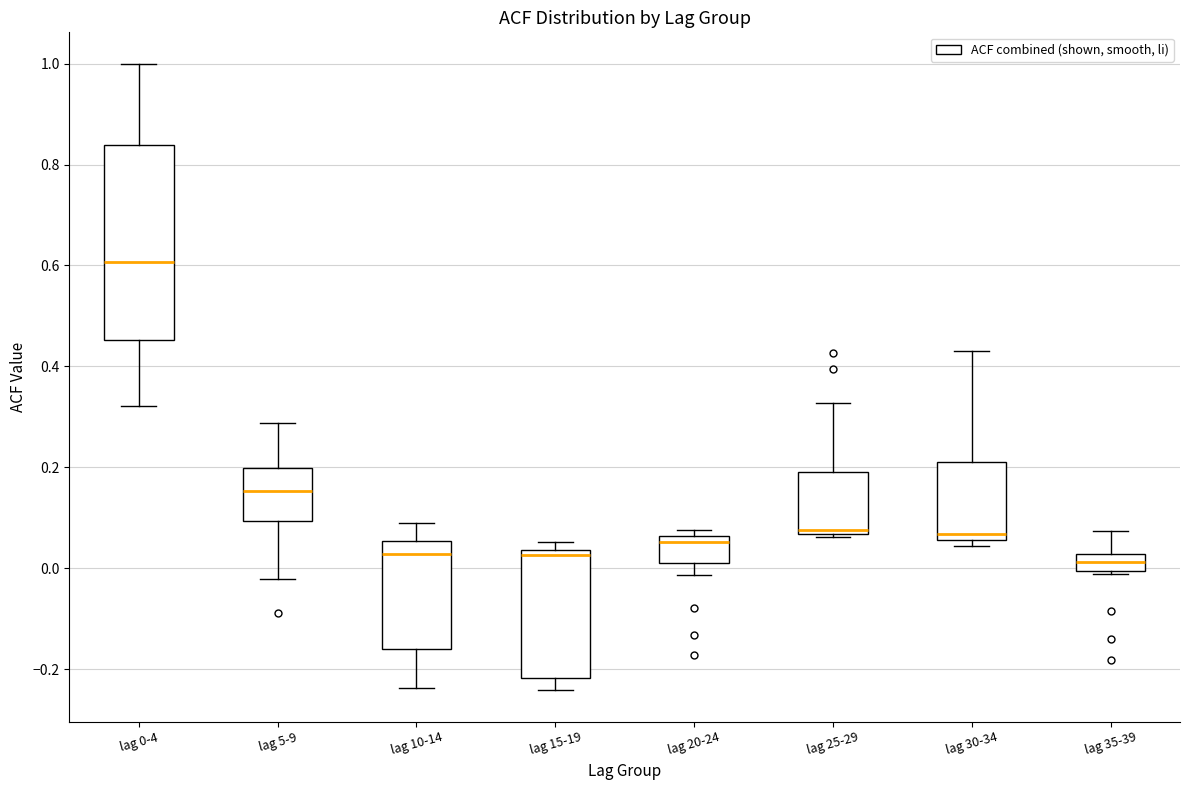

Where is the upper edge of the box for lag 35-39 on the y-axis? The values are not printed on the chart, so give them approximately, as read against the axis.

0.02